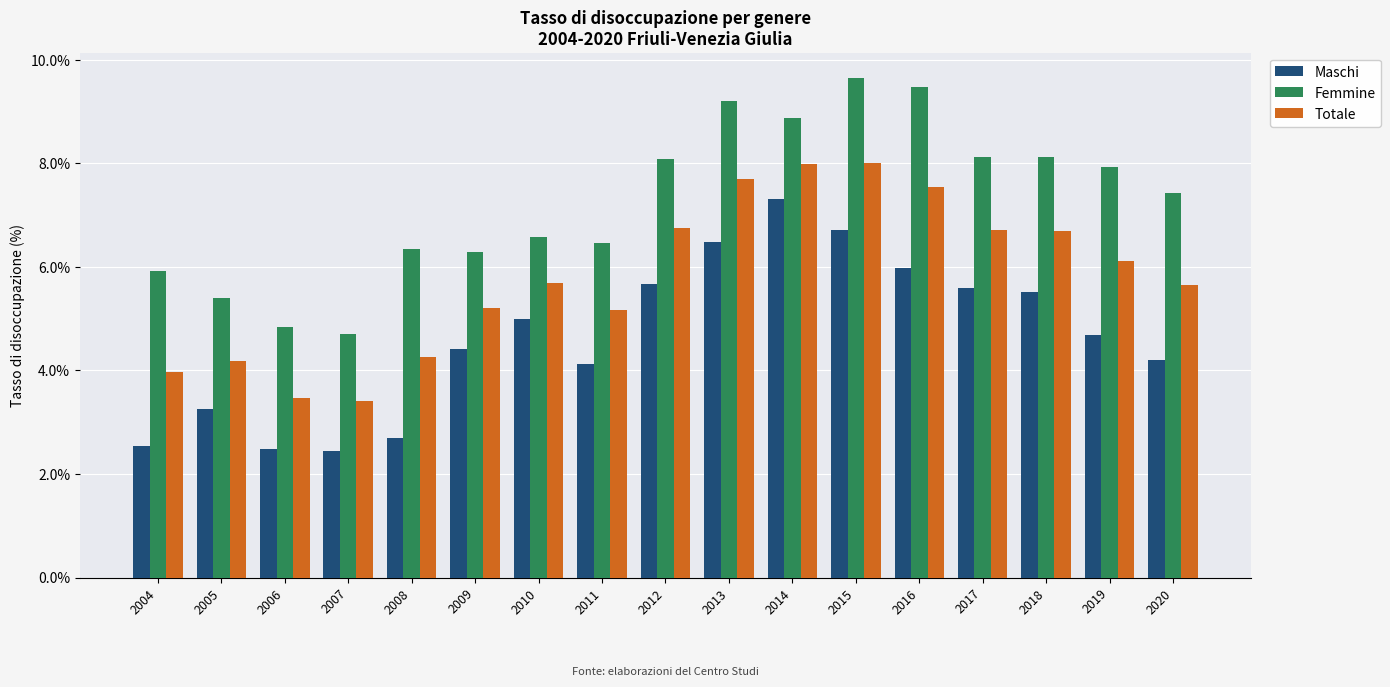

At which label does Femmine first exceed 7?

2012